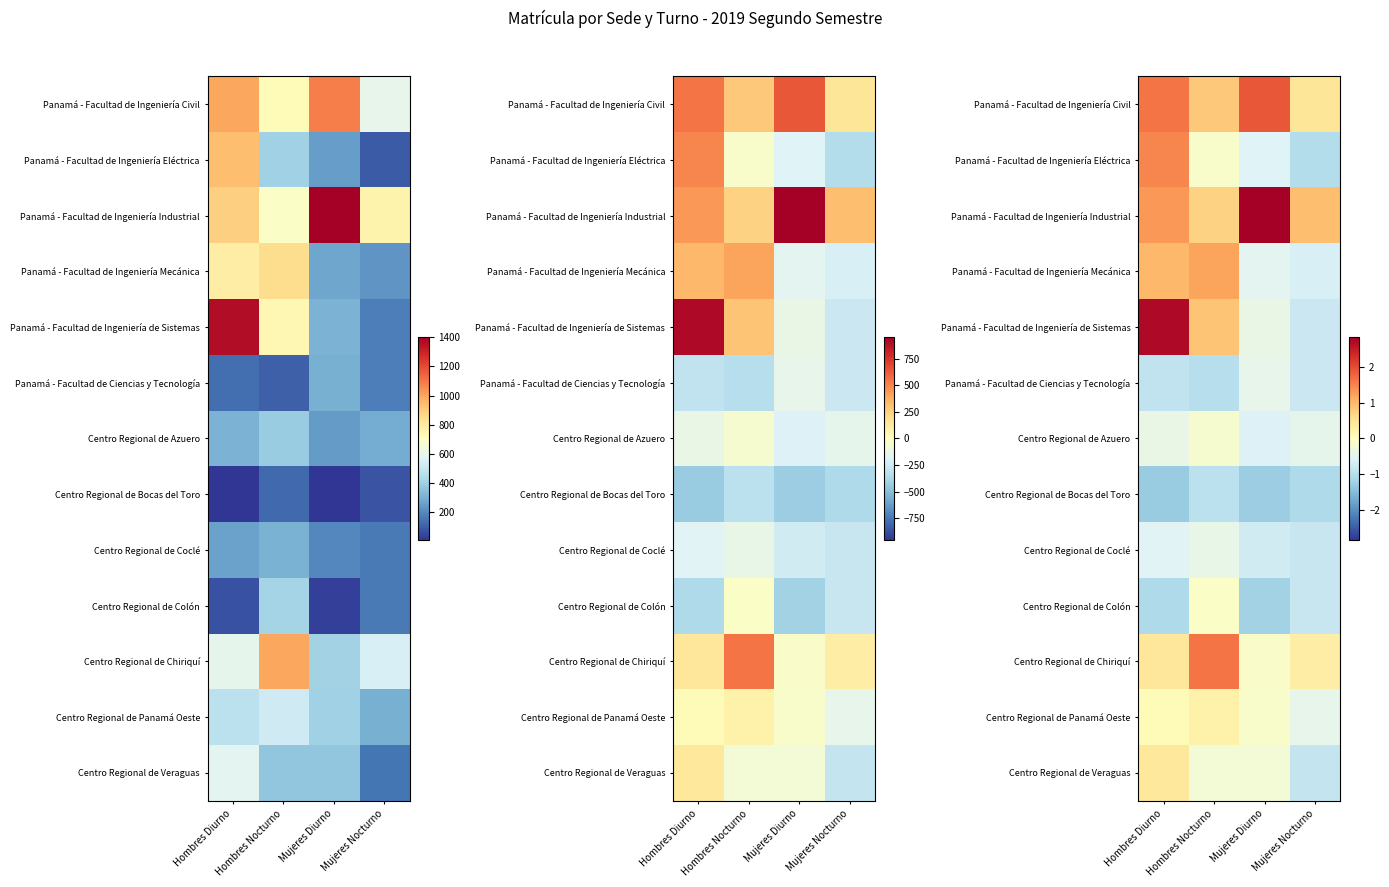

What is the average value of the Centro Regional de Bocas del Toro series?

-1.1